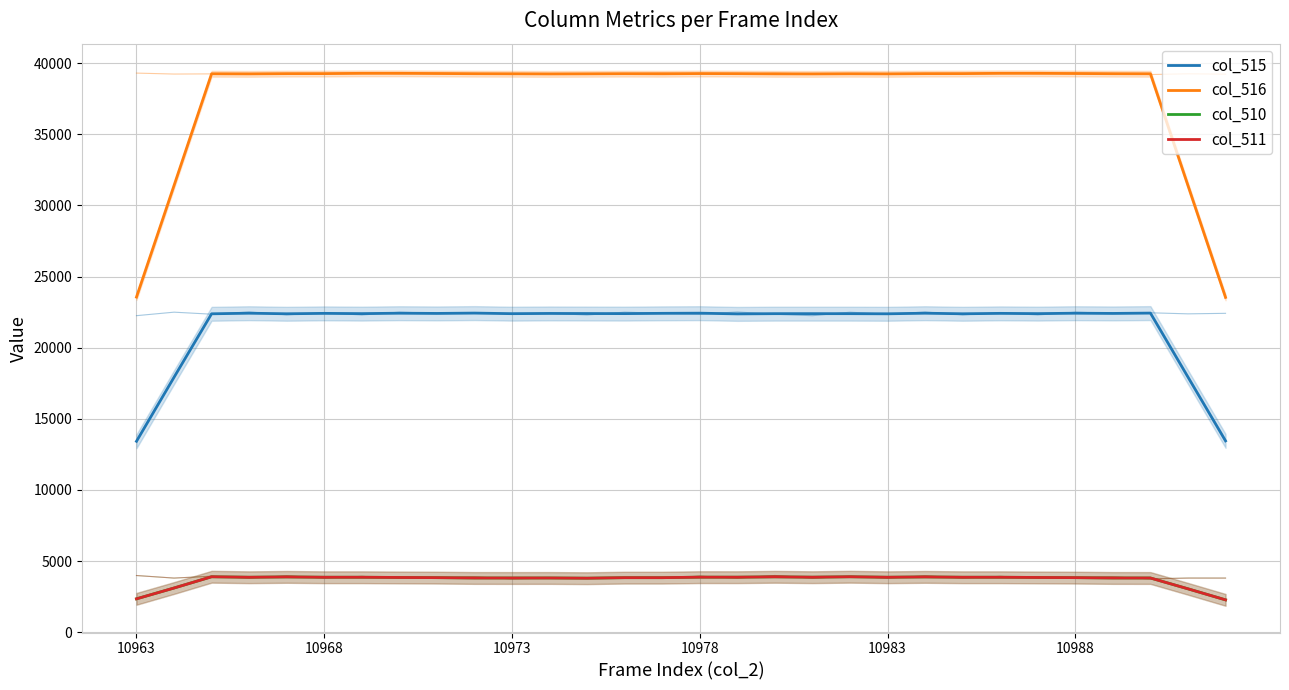

What is the sum of the col_510 values at 8 and 9?

7646.0